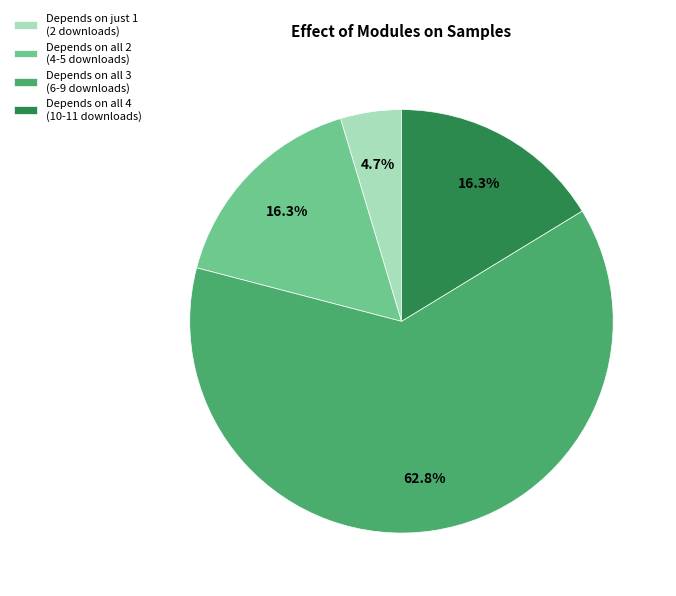

How many slices are in this pie chart?

4